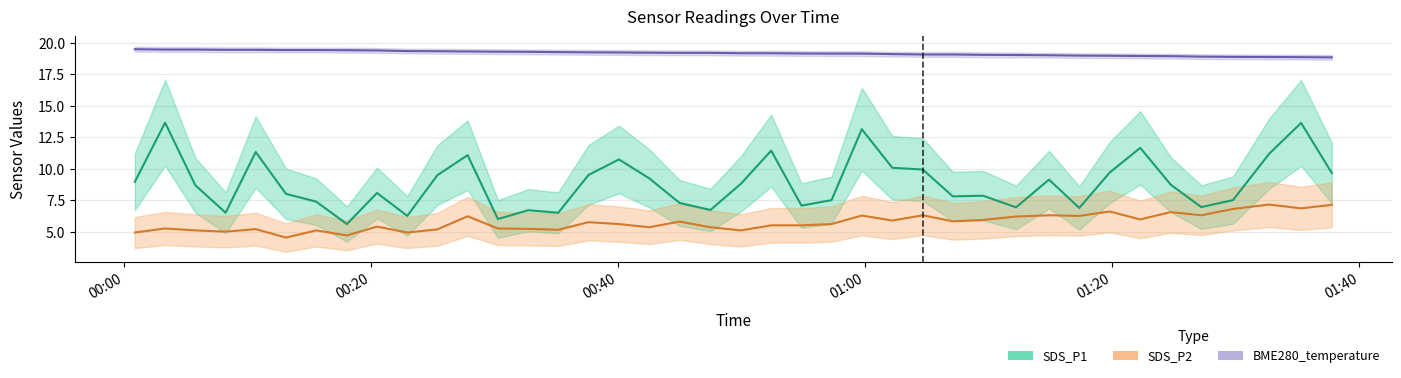

What are all the series names shown in the legend?

SDS_P1 line, SDS_P2 line, BME280_temperature line